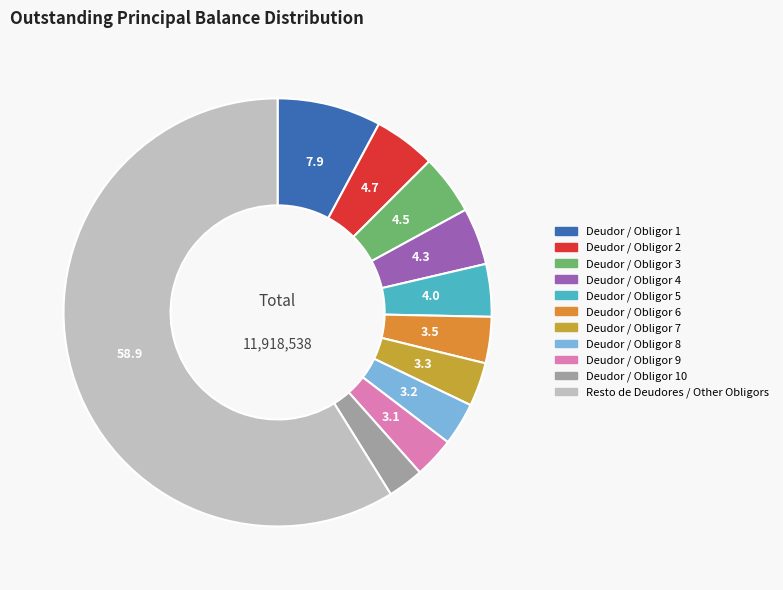

To the nearest percent, what is the combined percentage of Deudor / Obligor 2 and Deudor / Obligor 6?

8%